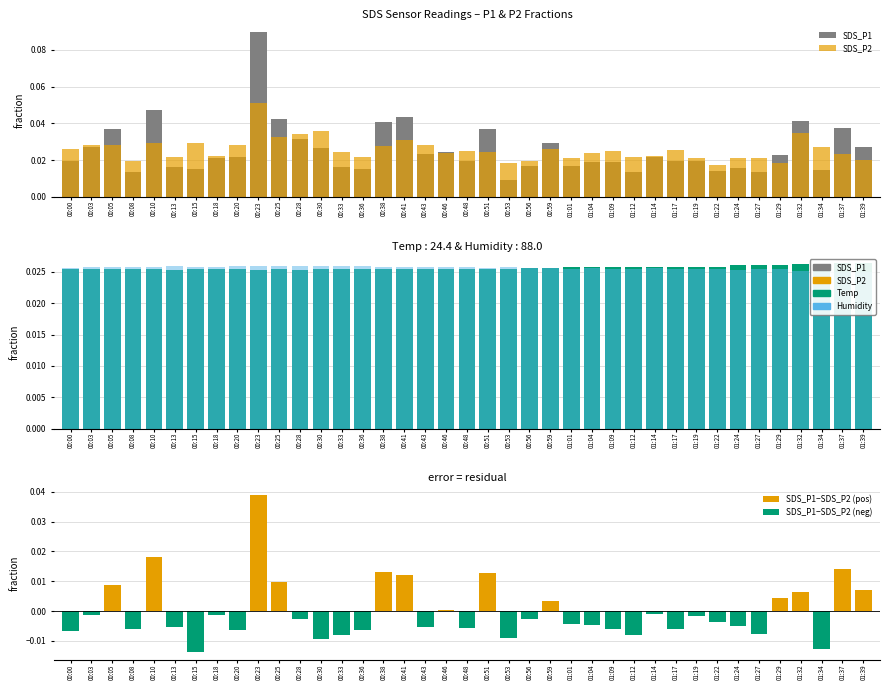

Which category has the highest value in the Temp series?

01:37